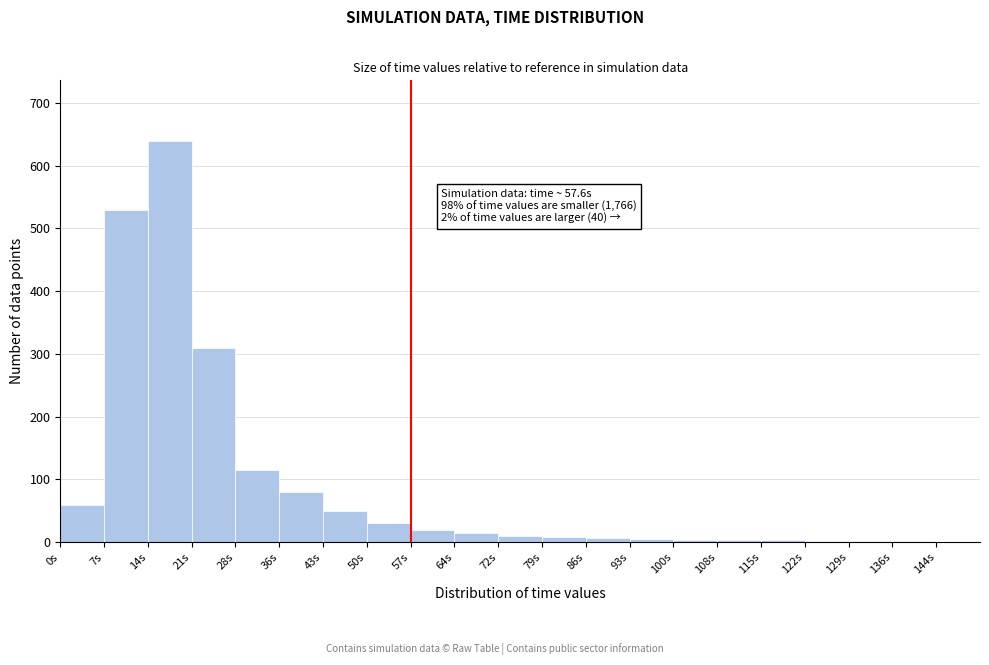

Over which range of the x-axis is the bar tallest?

14.4 to 21.6